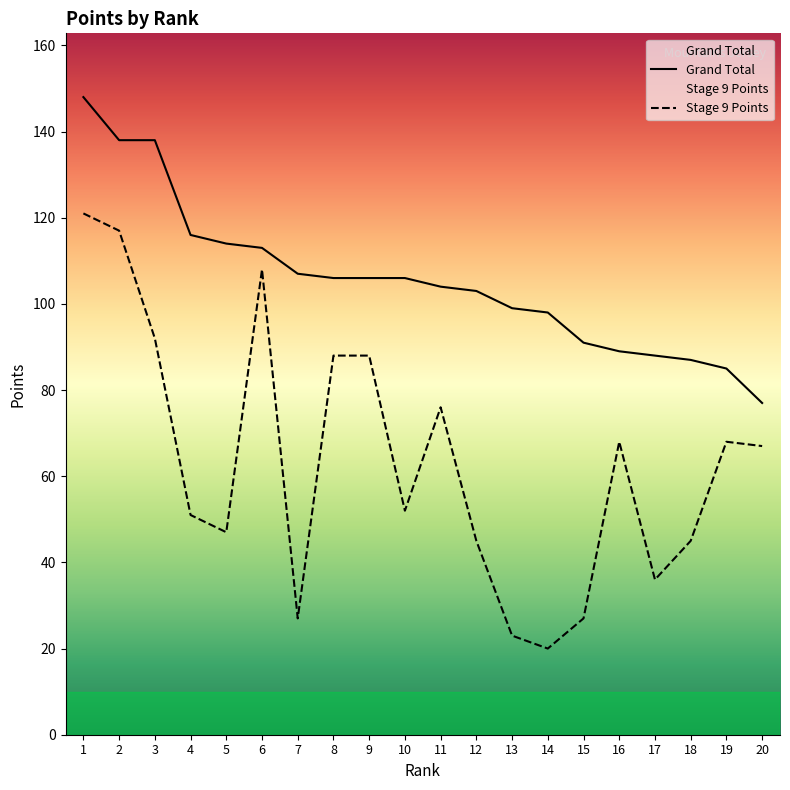

How many categories are shown in the chart?

20